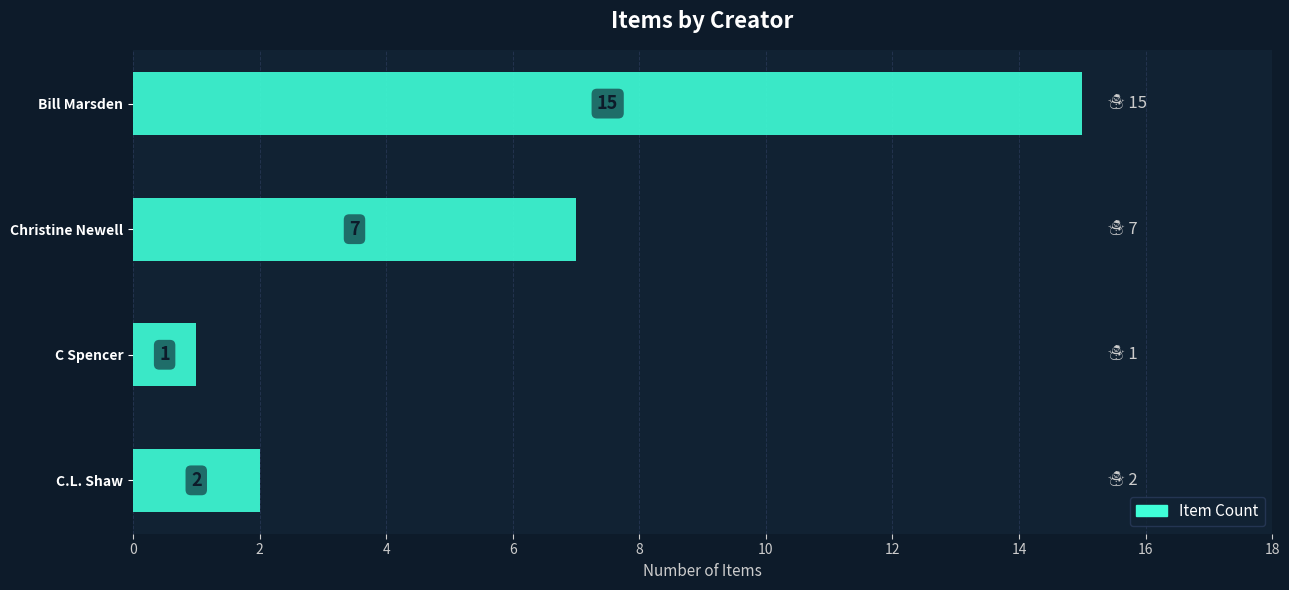

Between C.L. Shaw and C Spencer, which is larger?

C.L. Shaw